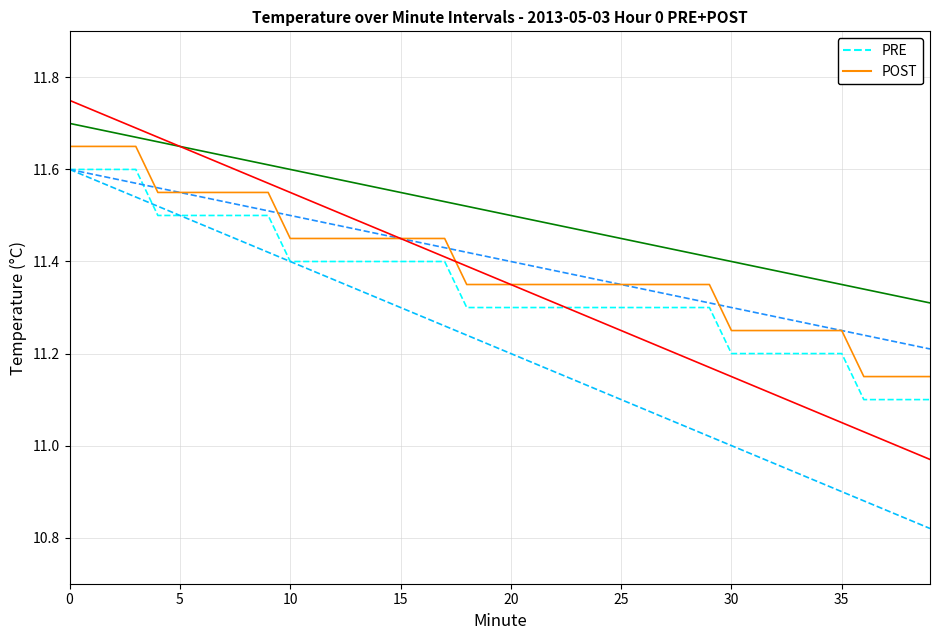

Does the chart have visible grid lines?

Yes